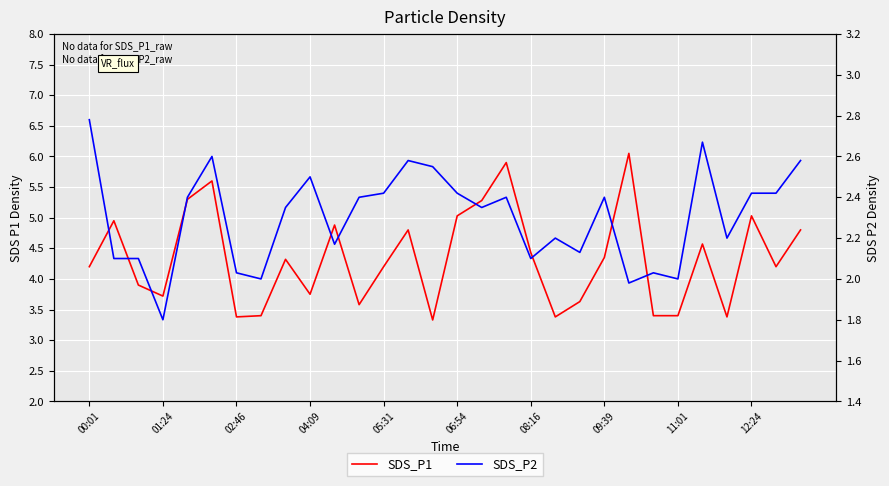

The value of SDS_P1 at 11 is 2.2. True or false?

False